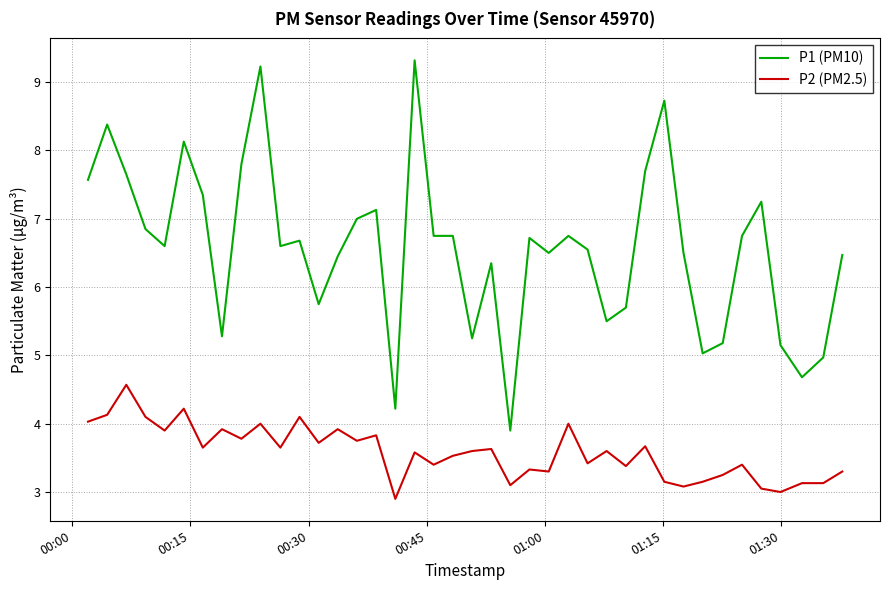

True or false: P2 (PM2.5) has more than 0 interior local peaks.

True